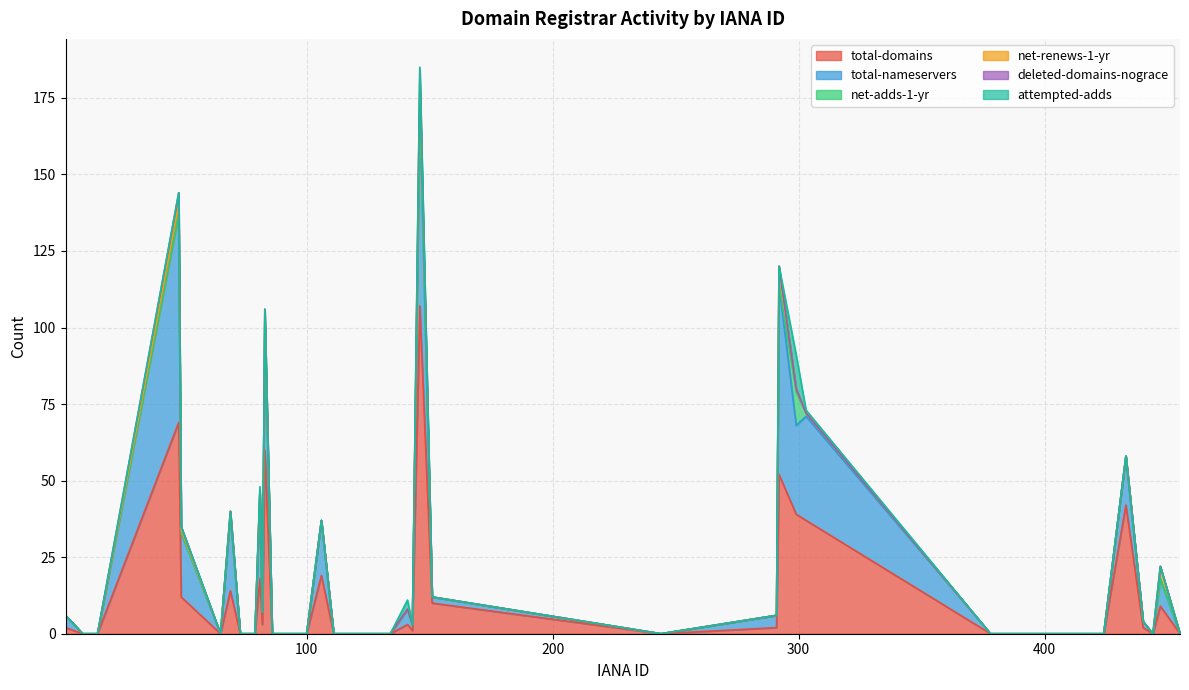

The value of deleted-domains-nograce at 83 is 1. True or false?

True